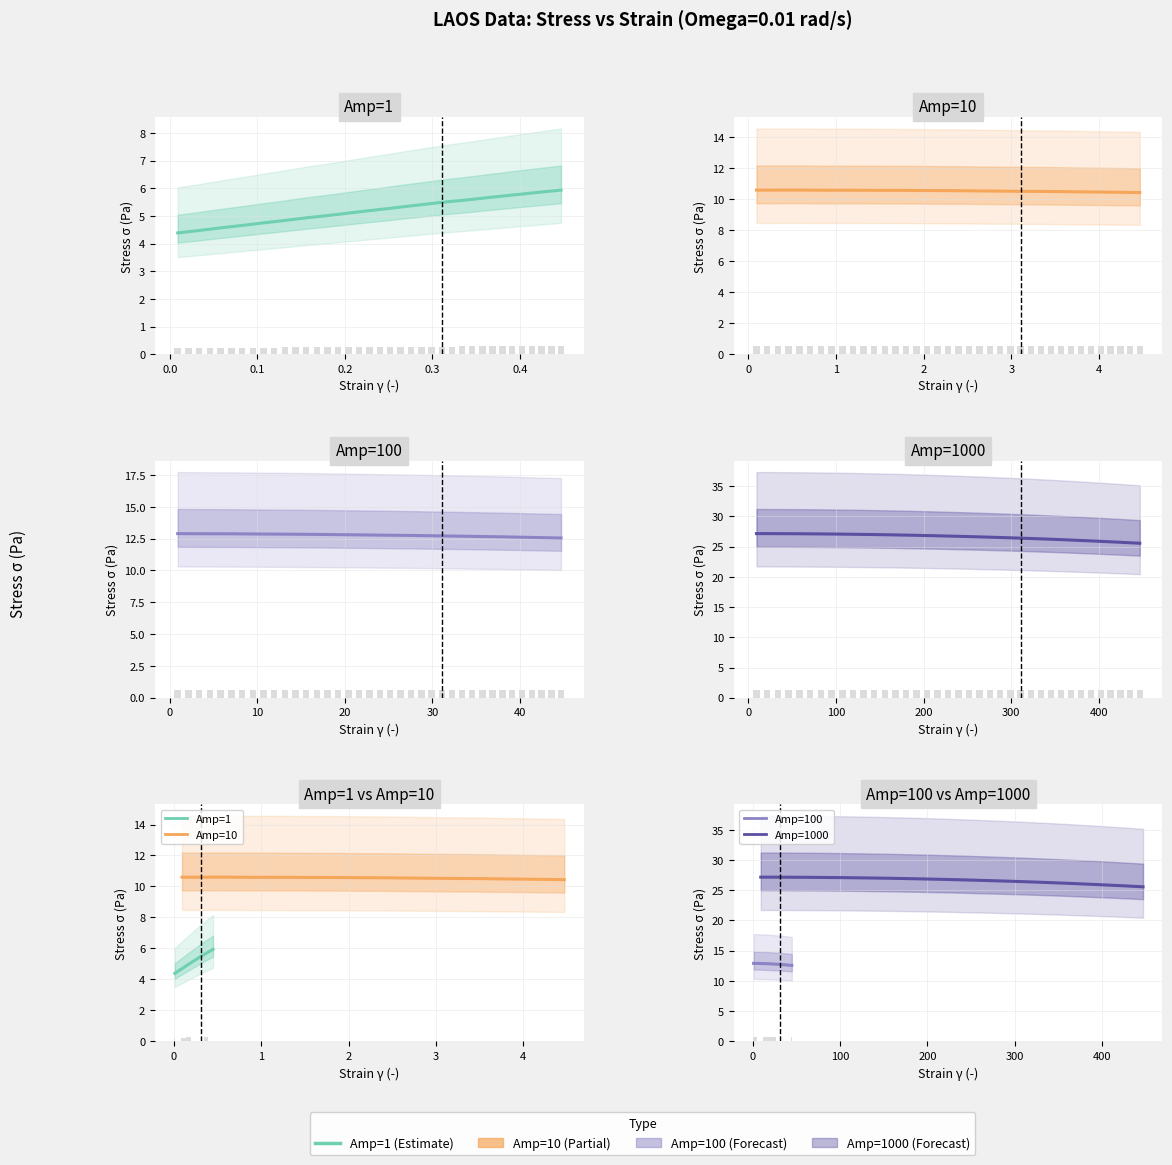

Reading left to right, transcribe all the data shown in this chart.

Amp=1 sigma: 4.4	4.4	4.5	4.5	4.6	4.6	4.7	4.7	4.8	4.8	4.8	4.9	4.9	5.0	5.0	5.1	5.1	5.1	5.2	5.2	5.3	5.3	5.4	5.4	5.5	5.5	5.5	5.6	5.6	5.6	5.7	5.7	5.8	5.8	5.8	5.9	5.9	5.9
Amp=10 sigma: 10.6	10.6	10.6	10.6	10.6	10.6	10.6	10.6	10.6	10.6	10.6	10.6	10.6	10.6	10.6	10.6	10.6	10.6	10.6	10.6	10.6	10.5	10.5	10.5	10.5	10.5	10.5	10.5	10.5	10.5	10.5	10.5	10.5	10.5	10.5	10.5	10.4	10.4
Amp=100 sigma: 12.9	12.9	12.9	12.9	12.9	12.9	12.9	12.9	12.9	12.9	12.9	12.8	12.8	12.8	12.8	12.8	12.8	12.8	12.8	12.8	12.8	12.8	12.8	12.7	12.7	12.7	12.7	12.7	12.7	12.7	12.7	12.6	12.6	12.6	12.6	12.6	12.6	12.6
Amp=1000 sigma: 27.2	27.2	27.2	27.1	27.1	27.1	27.1	27.1	27.1	27.1	27.0	27.0	27.0	26.9	26.9	26.9	26.8	26.8	26.8	26.7	26.7	26.6	26.6	26.5	26.5	26.4	26.4	26.3	26.2	26.2	26.1	26.0	26.0	25.9	25.8	25.7	25.6	25.6